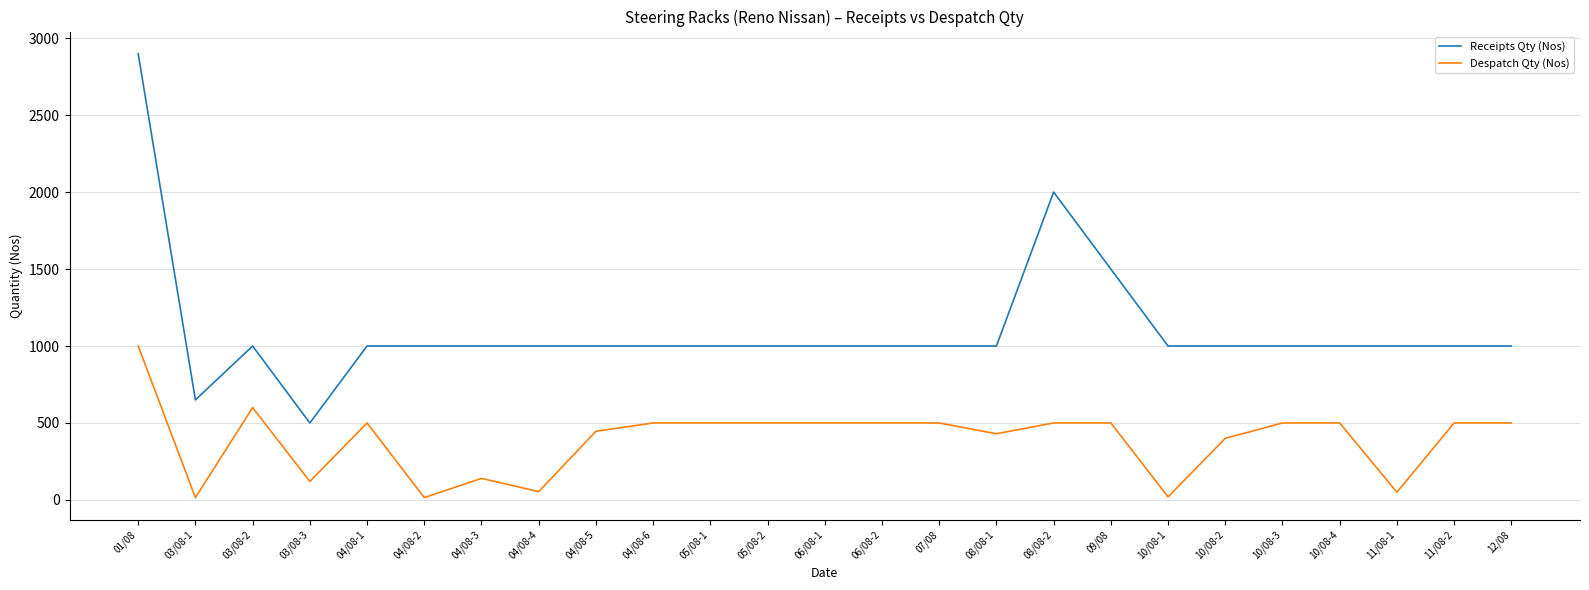

What is the approximate value of Despatch Qty (Nos) at 06/08-2, to the nearest 100?

500